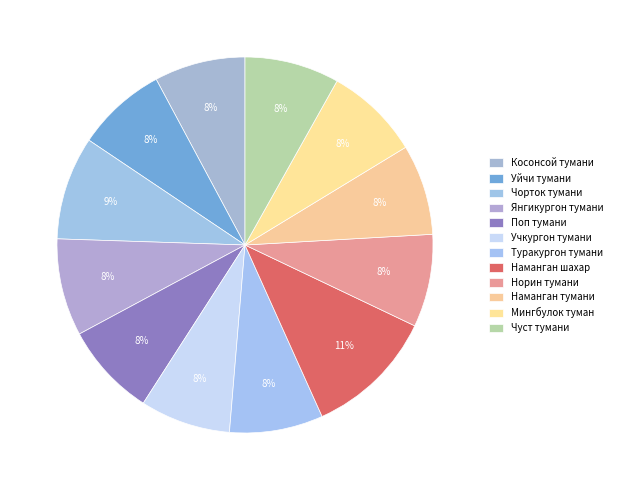

How many slices are in this pie chart?

12